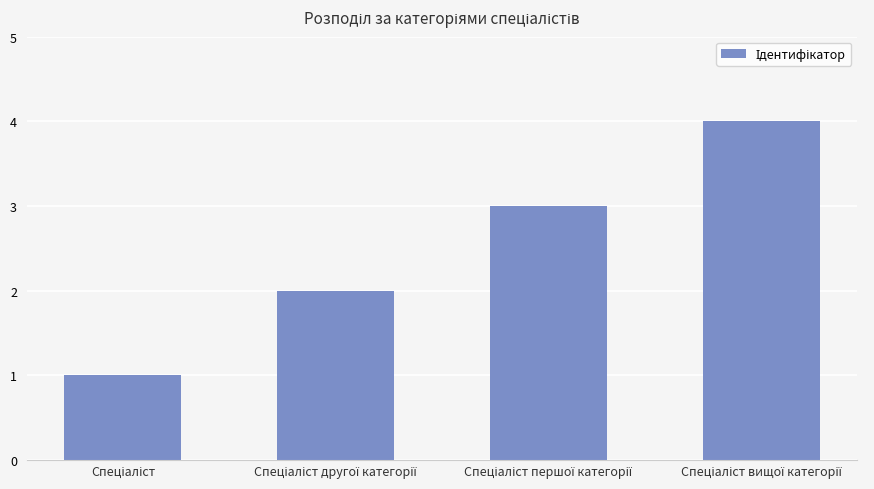

What is the difference between the maximum and minimum values?

3